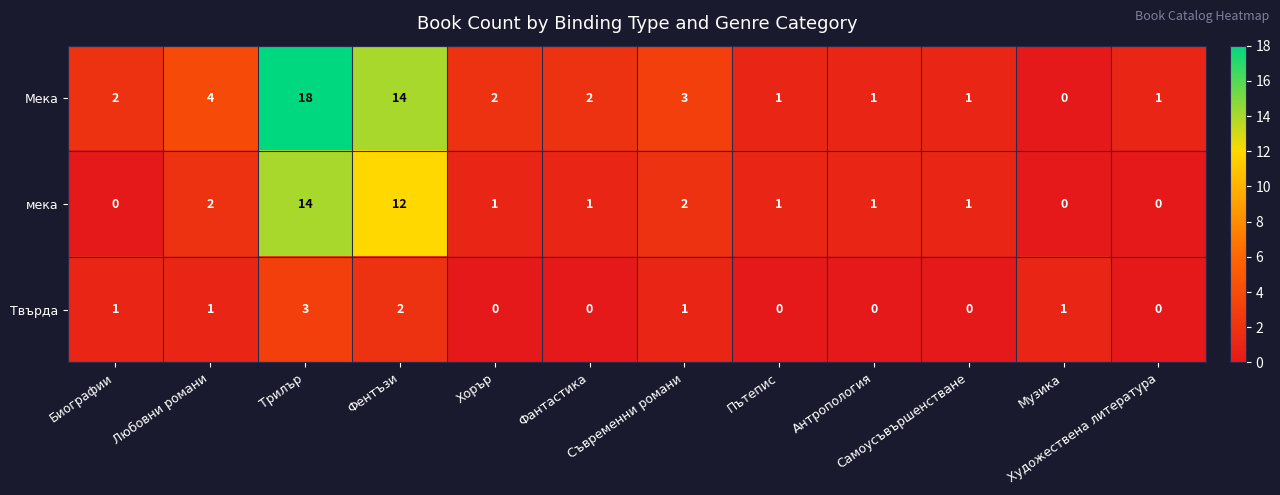

Which series has the widest spread of values?

Мека